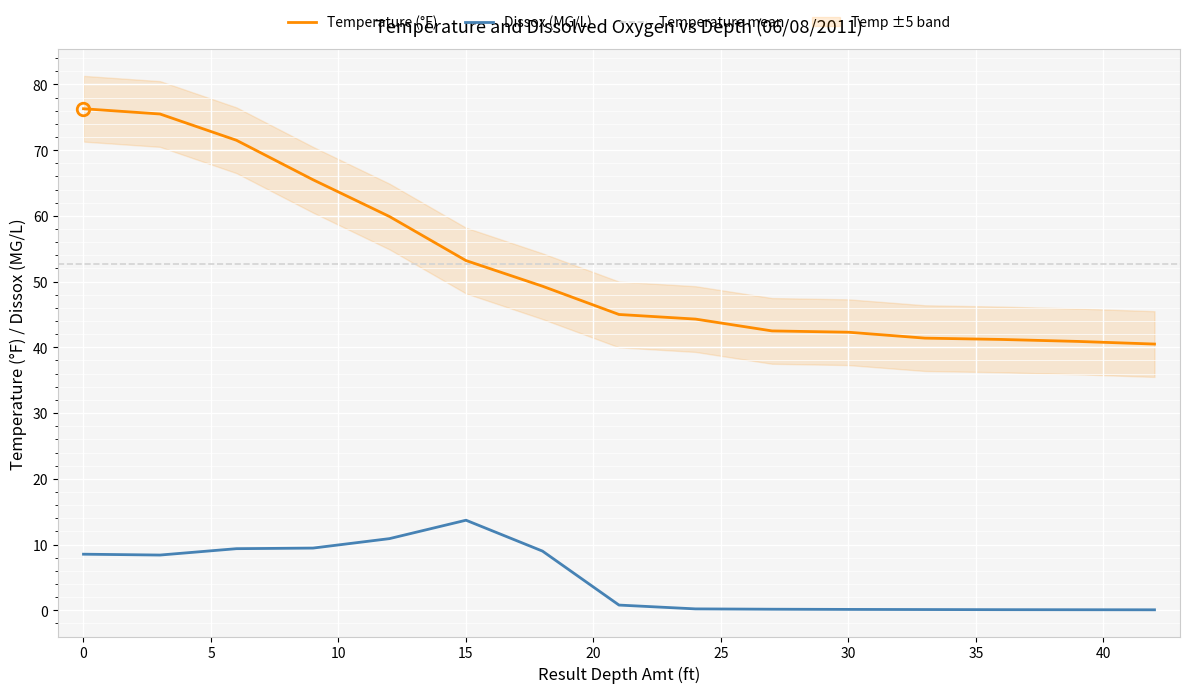

What is the total value across all series at 42?

40.6